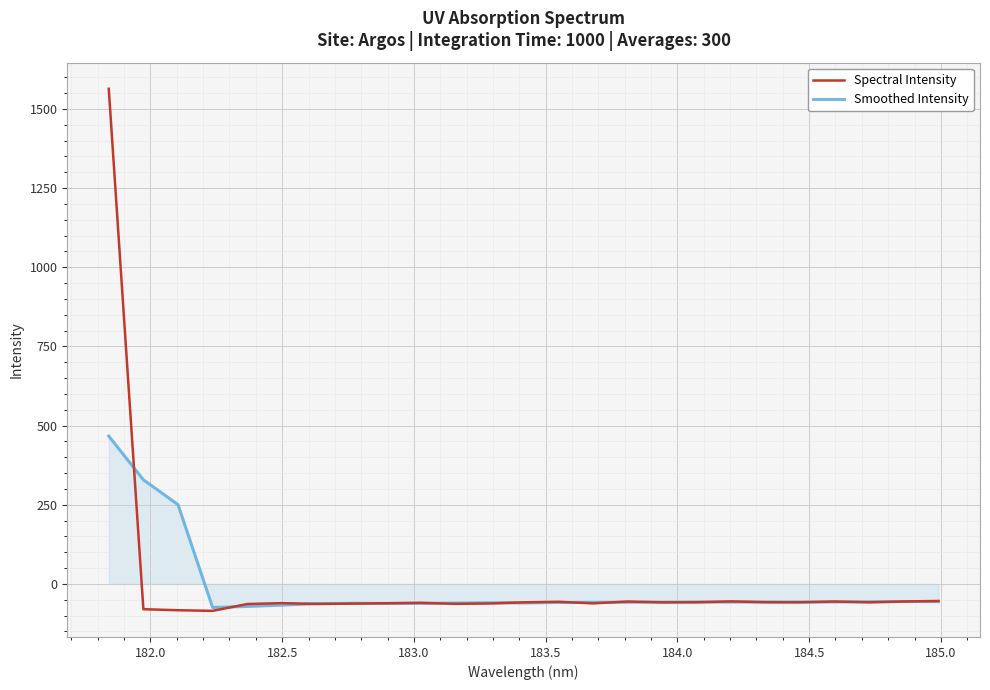

What is the highest value of the Smoothed Intensity series?

467.0